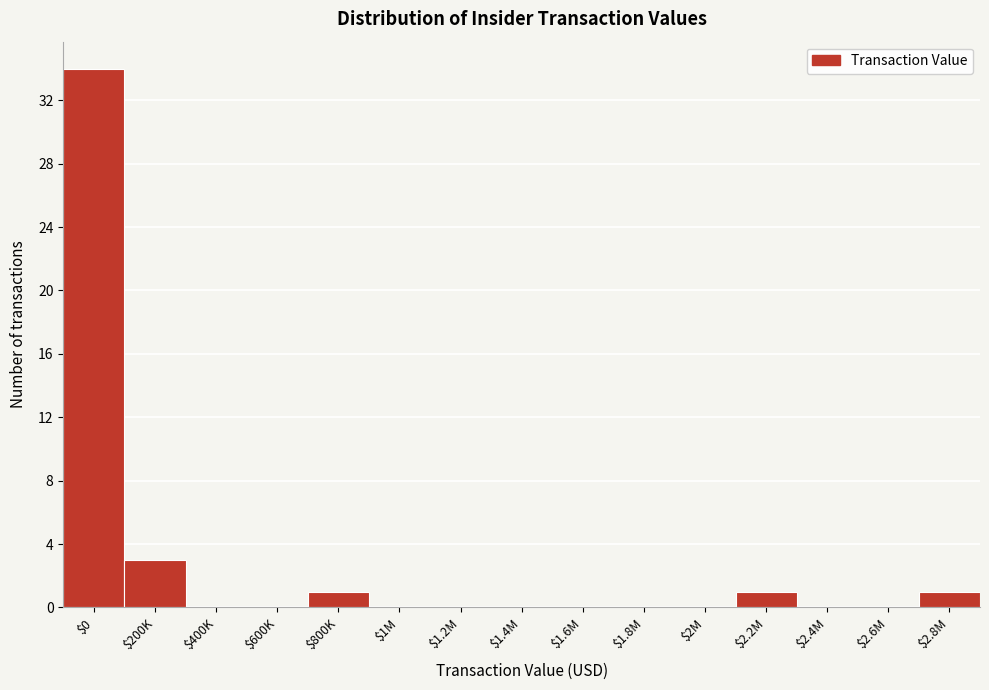

At which label is the value closest to 17?

$200K